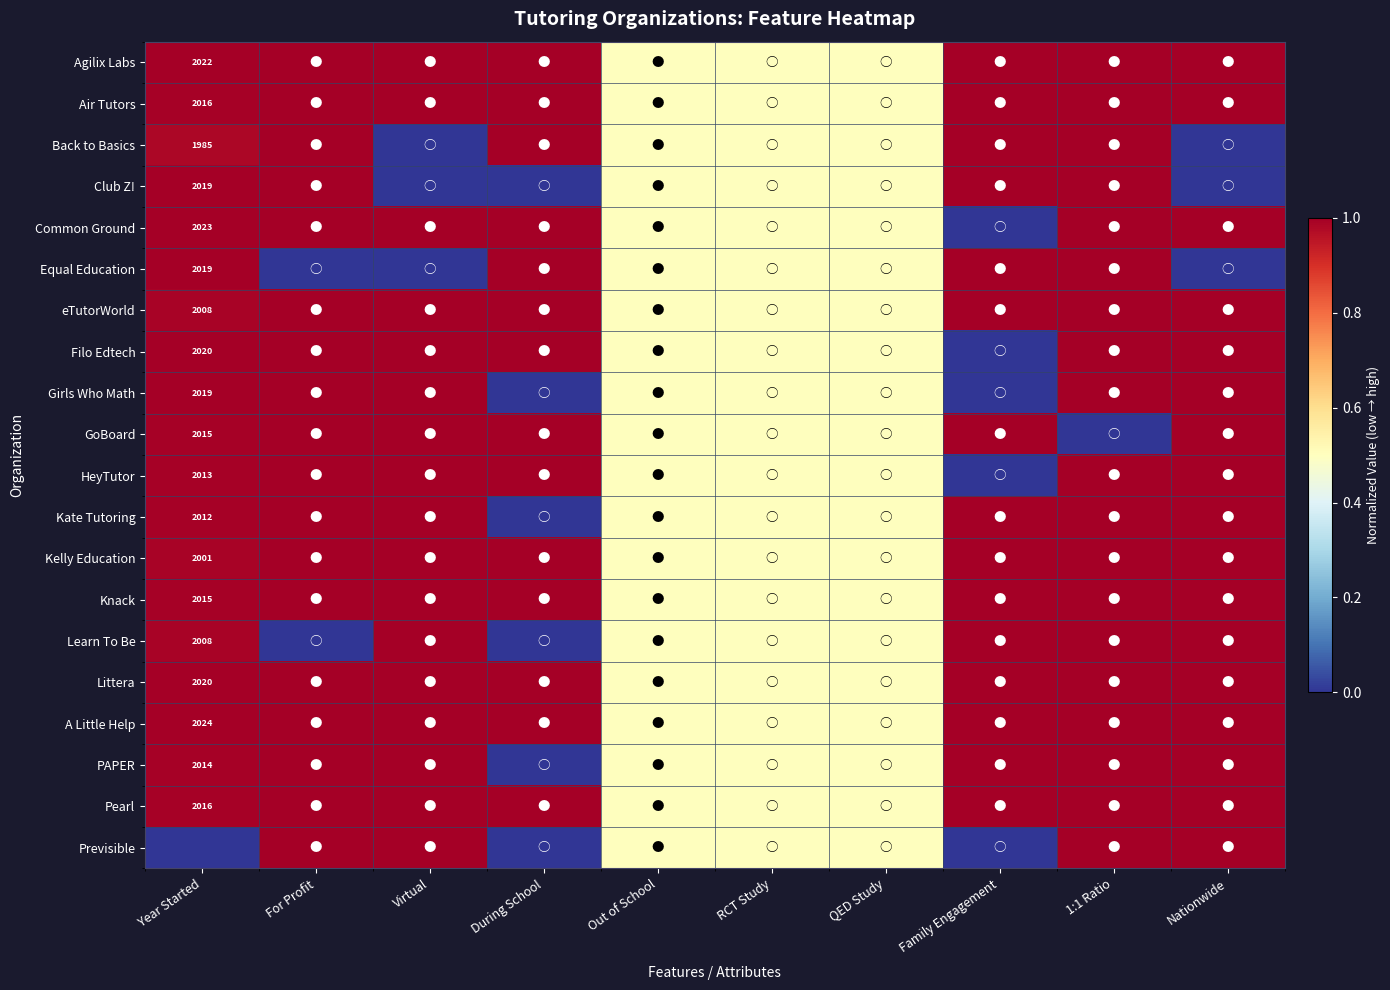

What is the approximate value of PAPER at Nationwide?

1.0